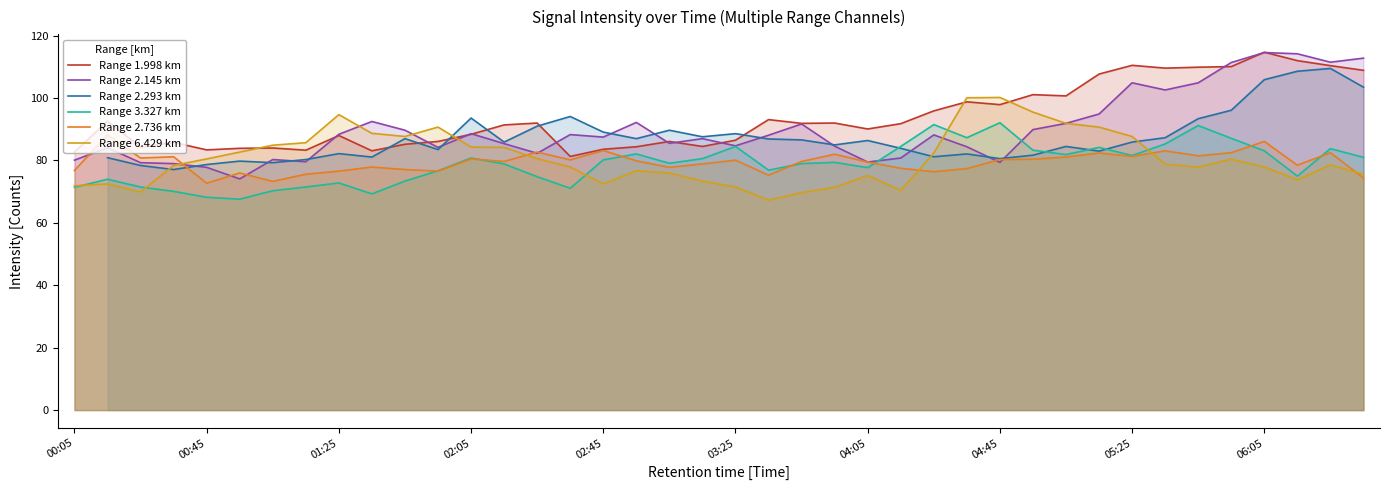

How many data points does each series have?

40